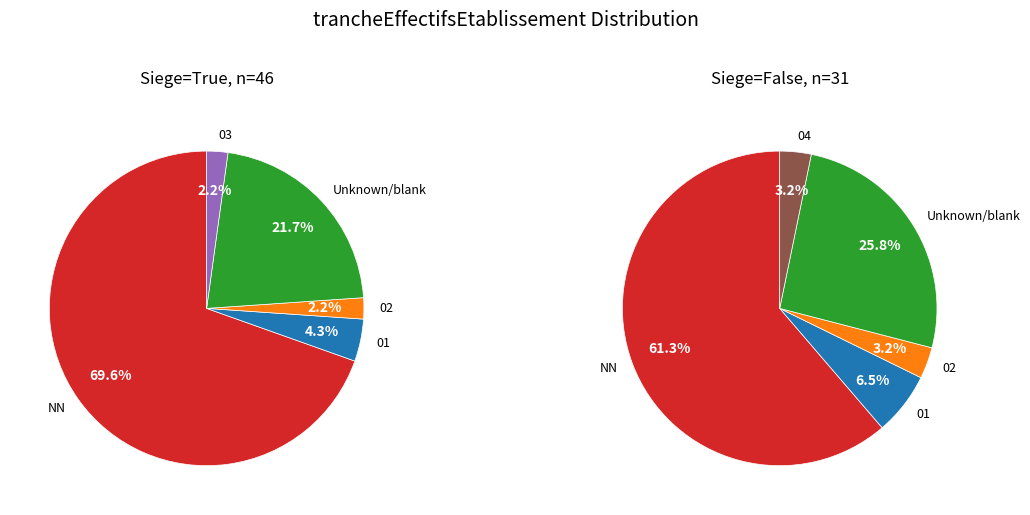

Between NN and 02, which is larger?

NN